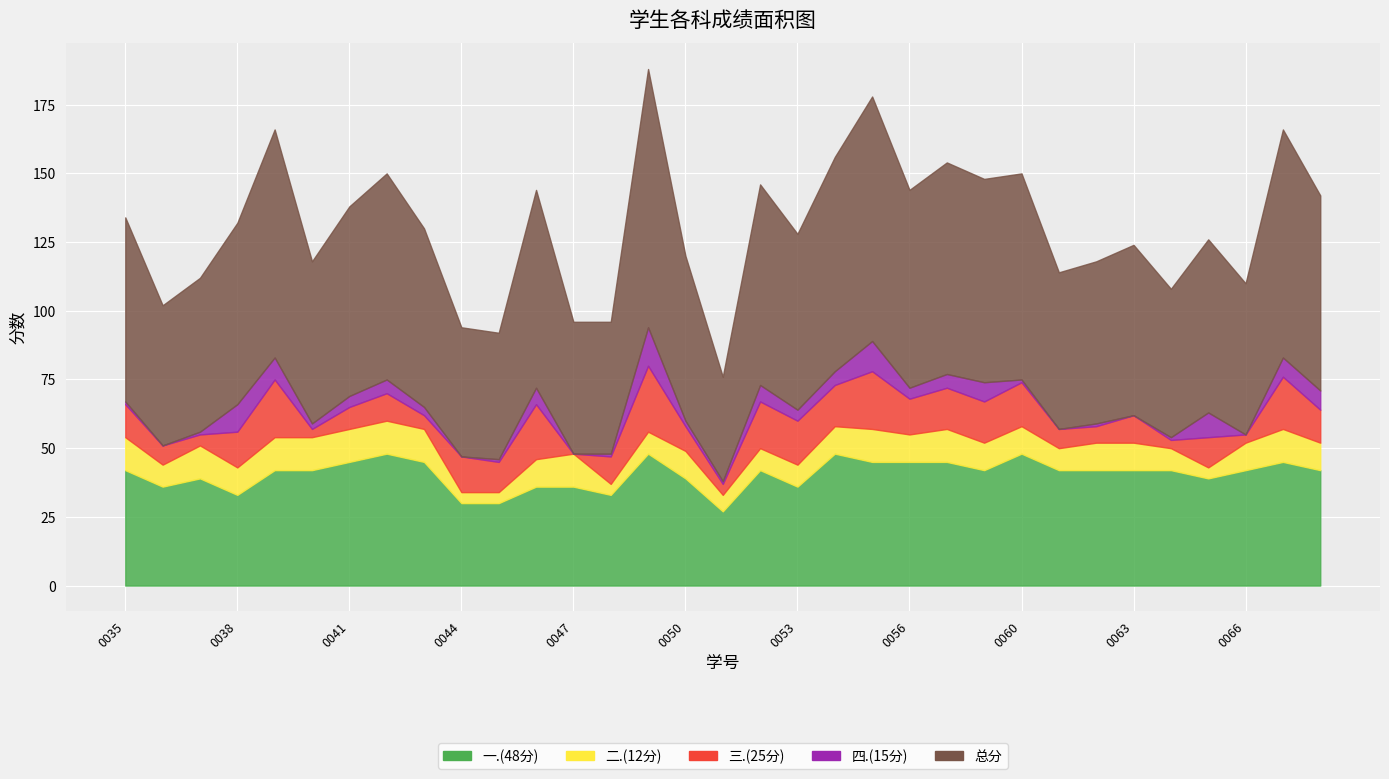

Is the value of 三.(25分) at 2023170050 greater than the value of 总分 at 2023170066?

No